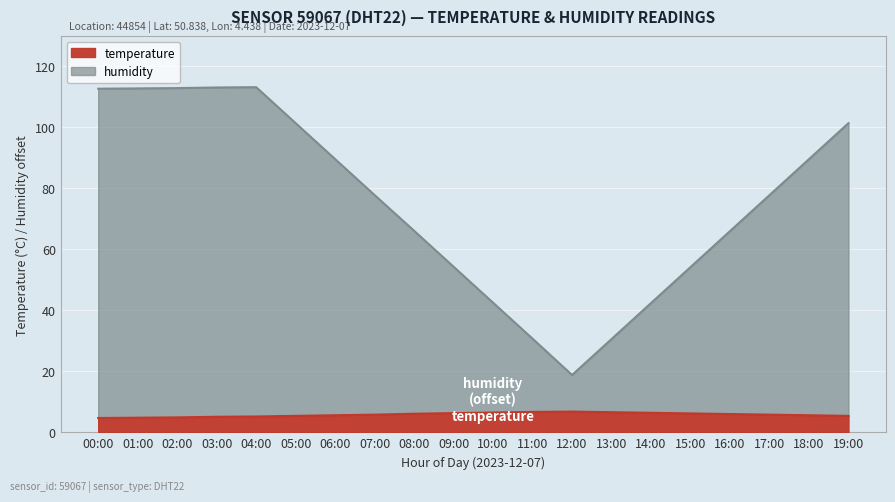

What is the difference between the humidity values at 05:00 and 02:00?

11.5